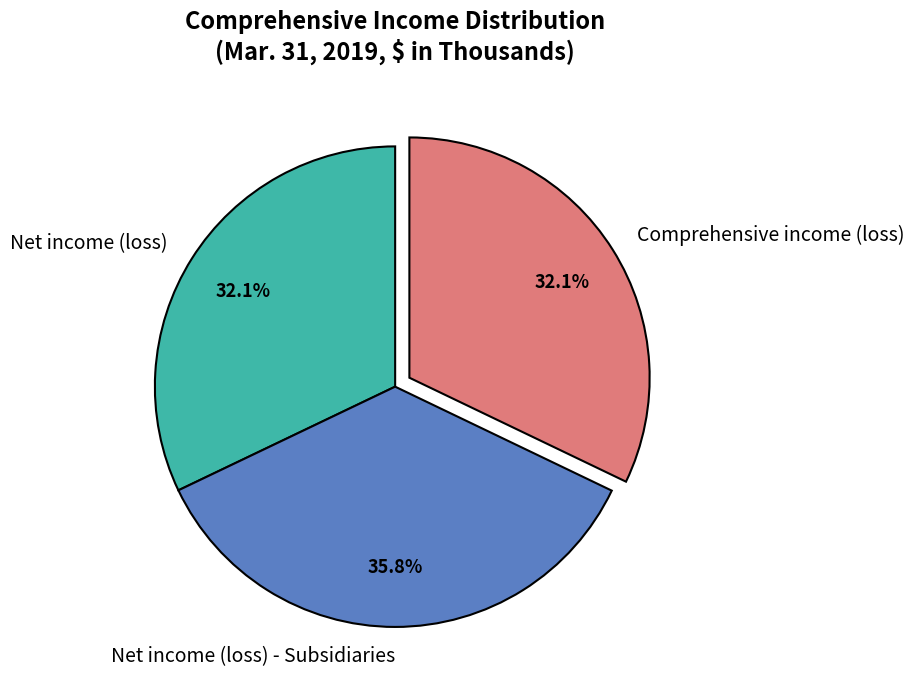

Approximately how many times larger is the value at Net income (loss) - Subsidiaries compared to Net income (loss)?

1.1